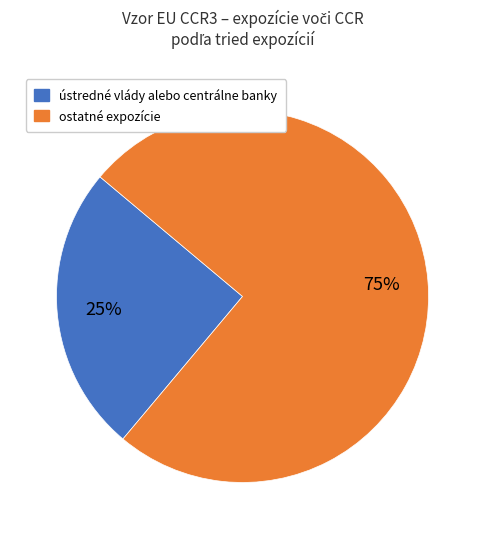

To the nearest percent, what is the difference between the largest and smallest slice percentages?

50%